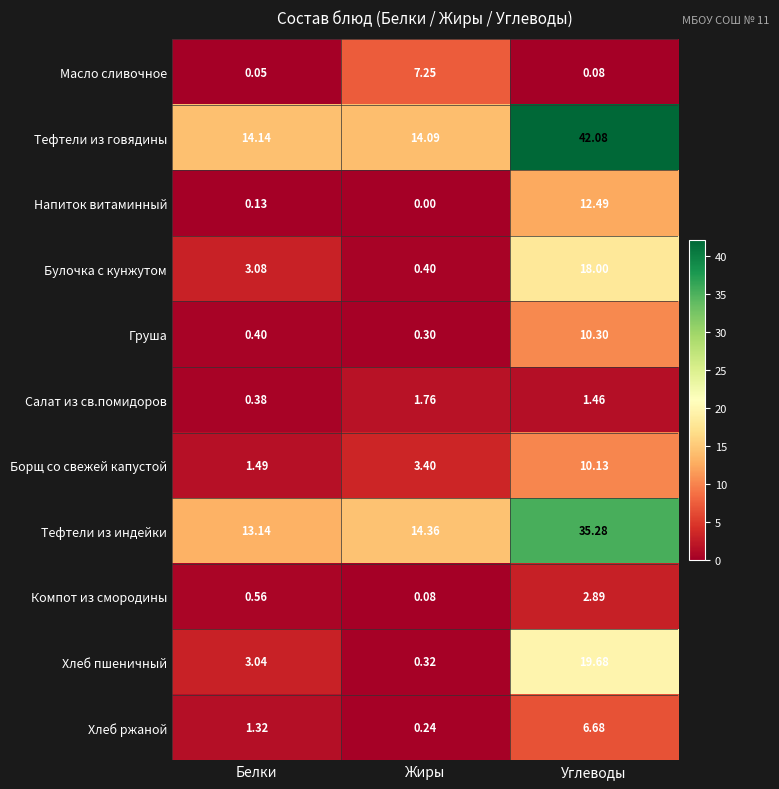

Rank the series by their maximum value, from lowest to highest.

Салат из св.помидоров, Компот из смородины, Хлеб ржаной, Масло сливочное, Борщ со свежей капустой, Груша, Напиток витаминный, Булочка с кунжутом, Хлеб пшеничный, Тефтели из индейки, Тефтели из говядины